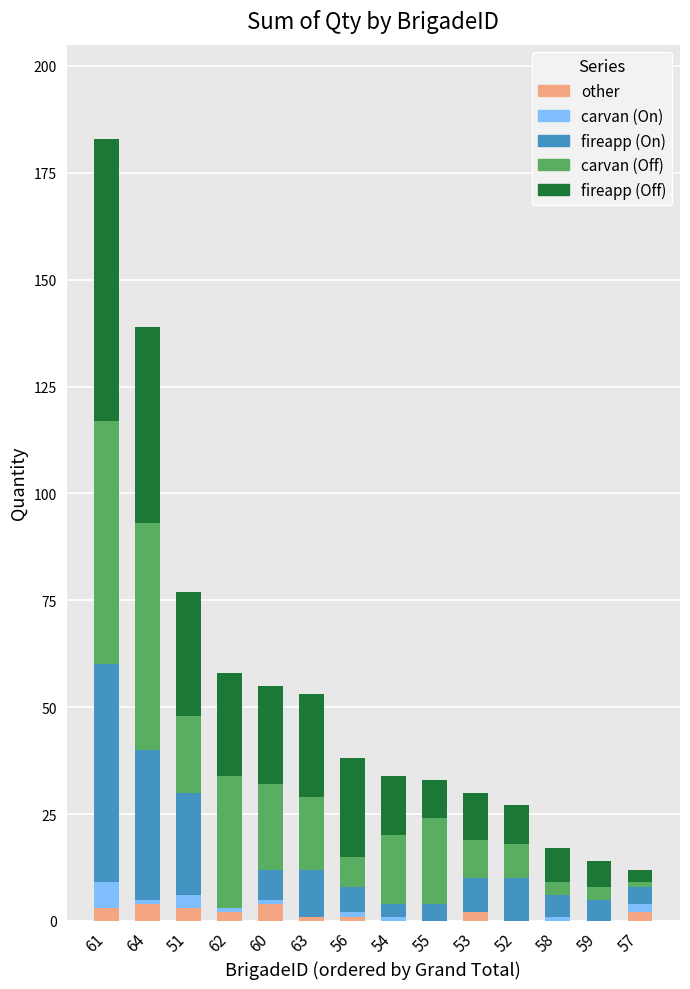

The value of other at 58 is 0. True or false?

True